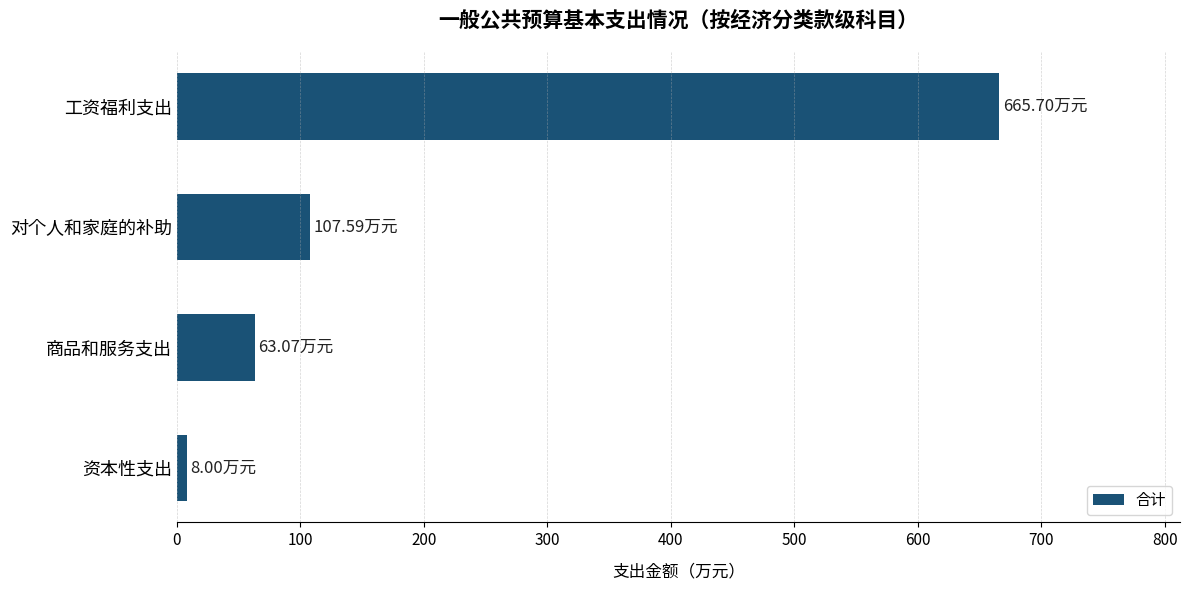

List the labels in order of value, smallest first.

资本性支出, 商品和服务支出, 对个人和家庭的补助, 工资福利支出